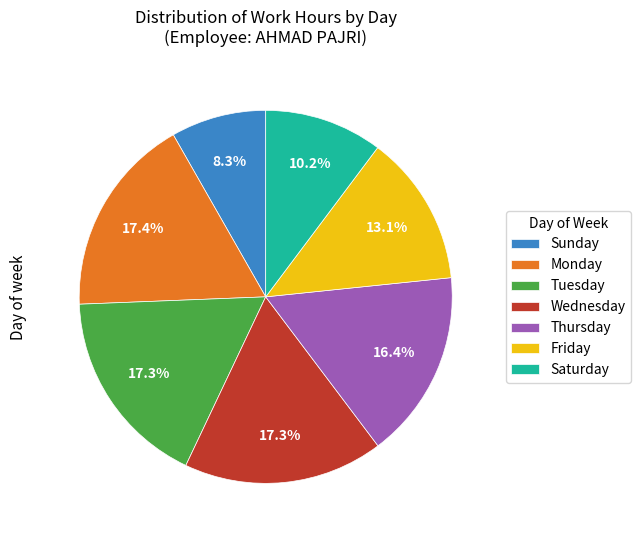

What is the ratio of the value at Monday to the value at Thursday?

1.1